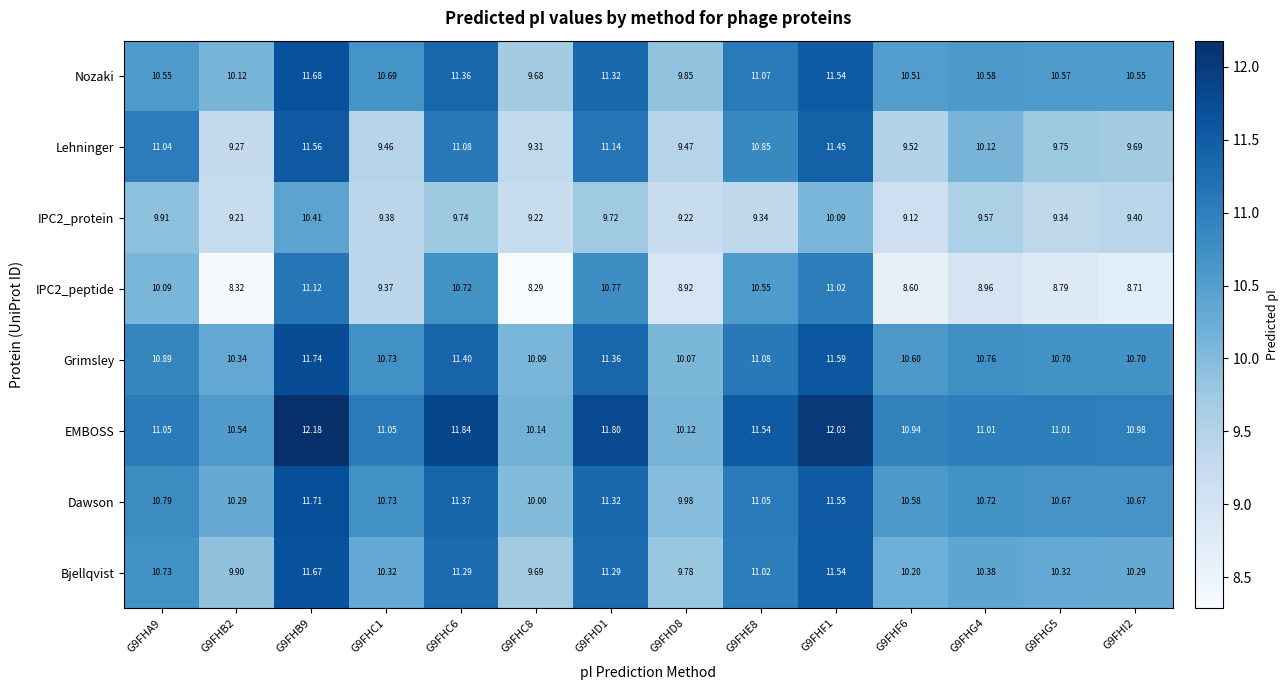

What is the maximum value shown in the chart?

12.2